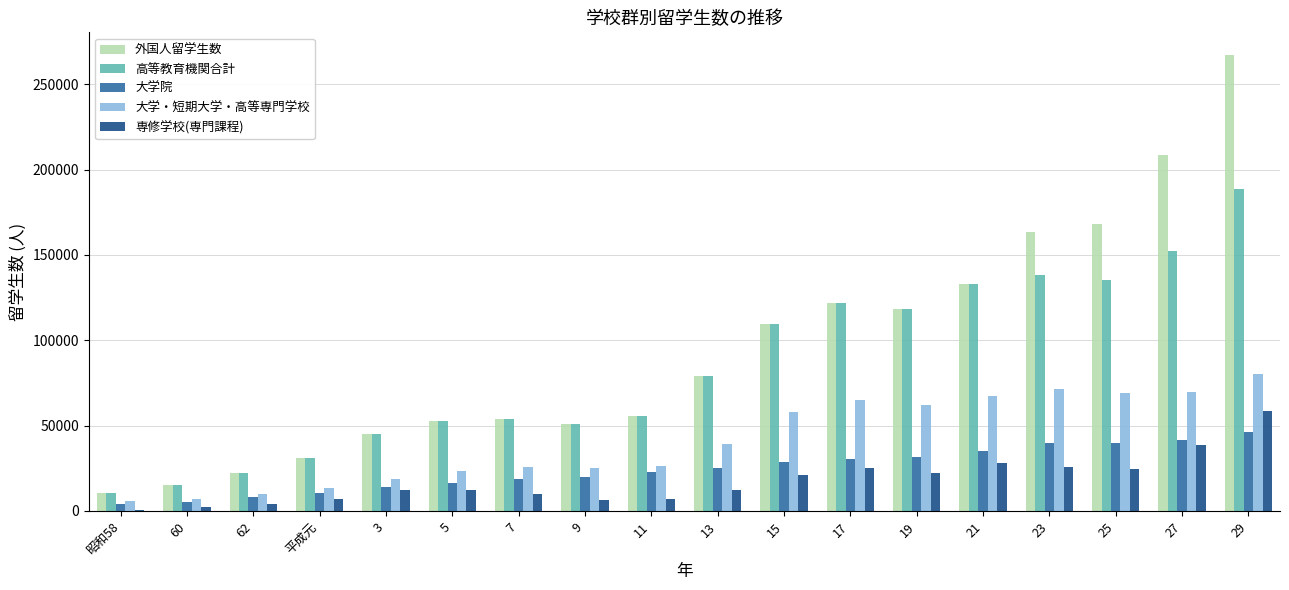

What is the highest value of the 大学院 series?

46373